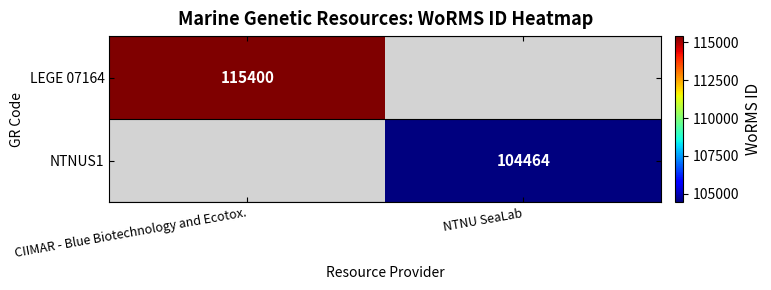

True or false: LEGE 07164 has a value of 115400 at CIIMAR - Blue Biotechnology and Ecotox..

True